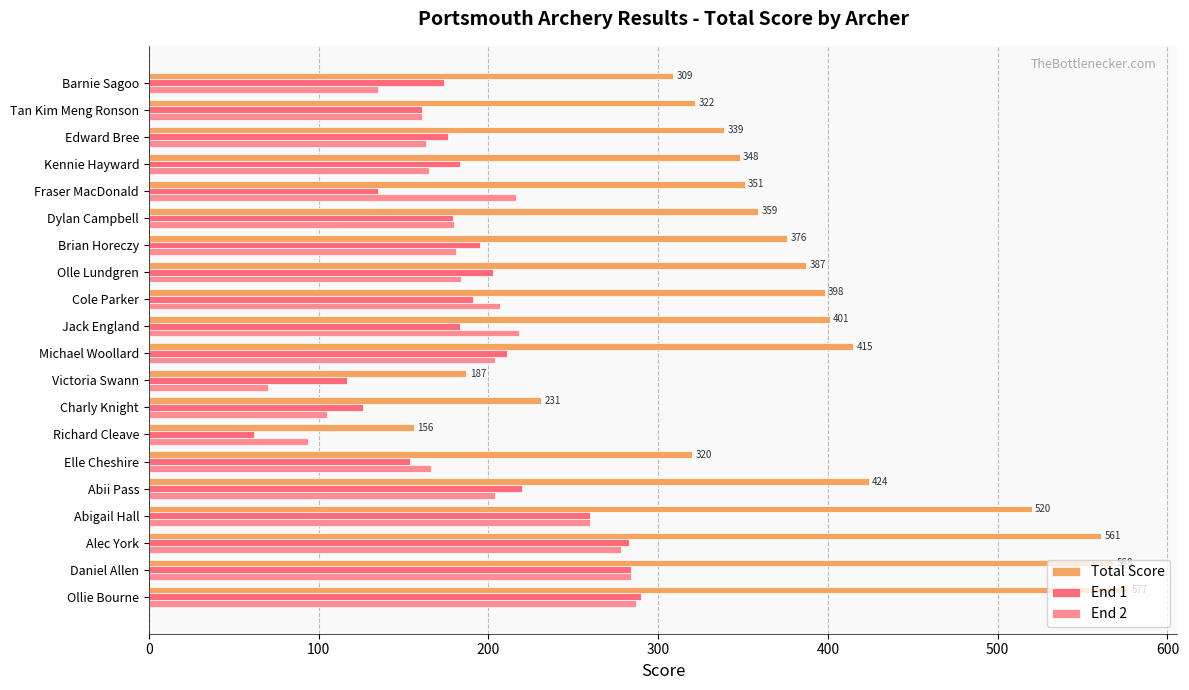

The Total Score series shows 146 at Kennie Hayward. True or false?

False